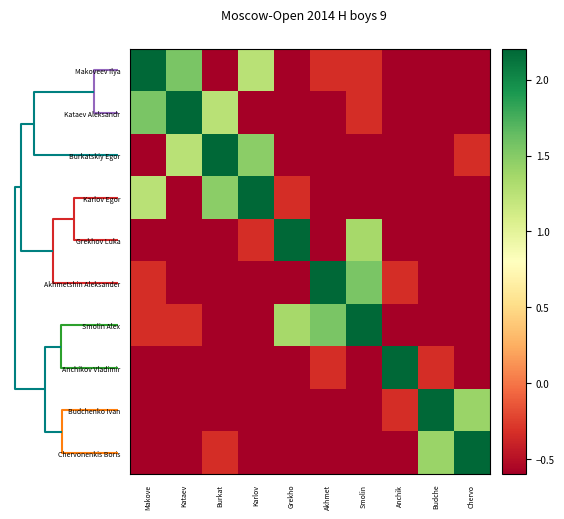

Count the number of categories in the chart.

10